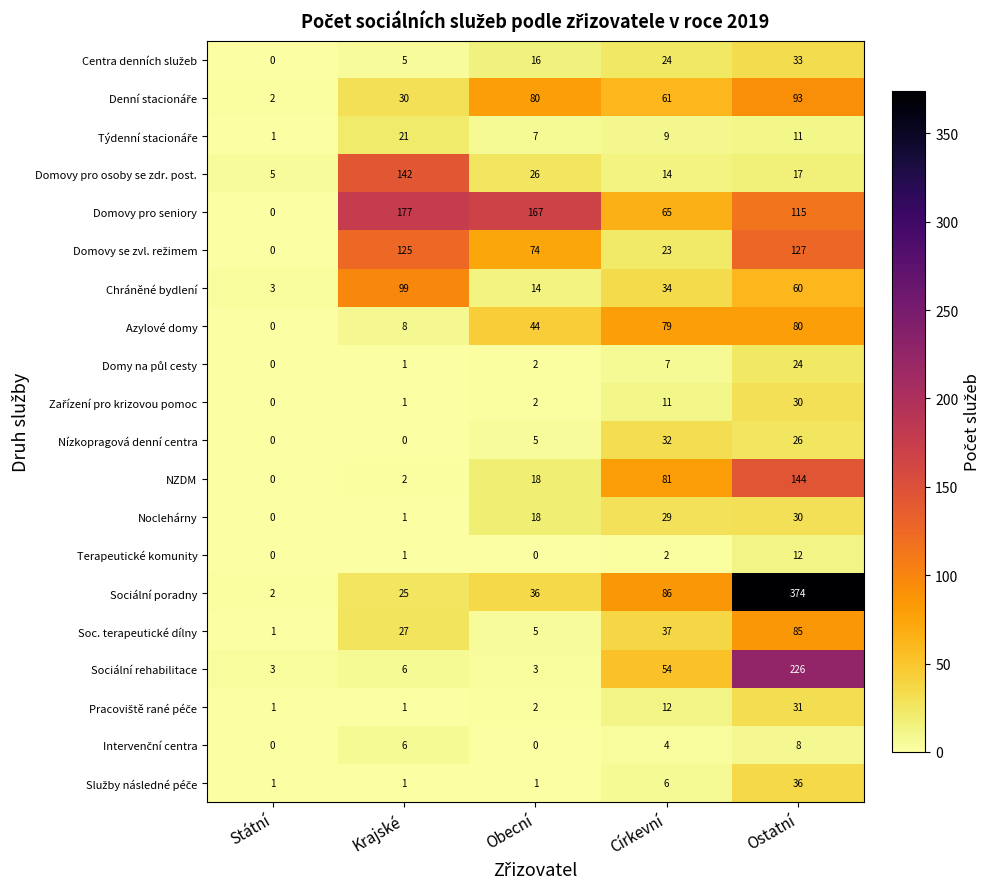

True or false: Nízkopragová denní centra has a value of 32 at Církevní.

True